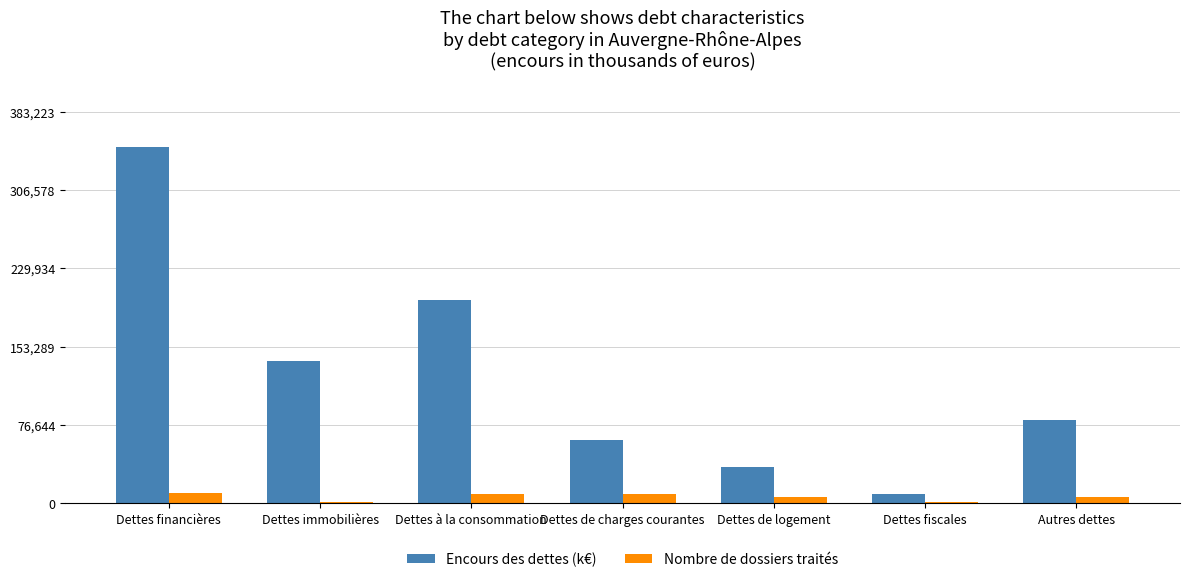

How many distinct data groups are displayed?

2